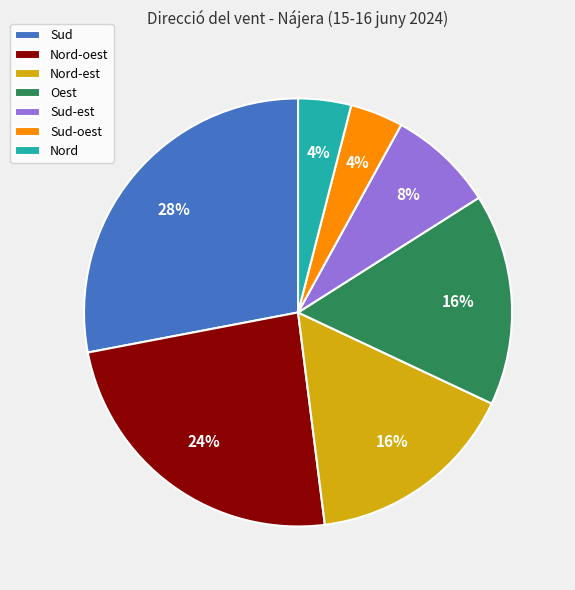

To the nearest percent, what is the combined percentage of Sud-oest and Nord?

8%